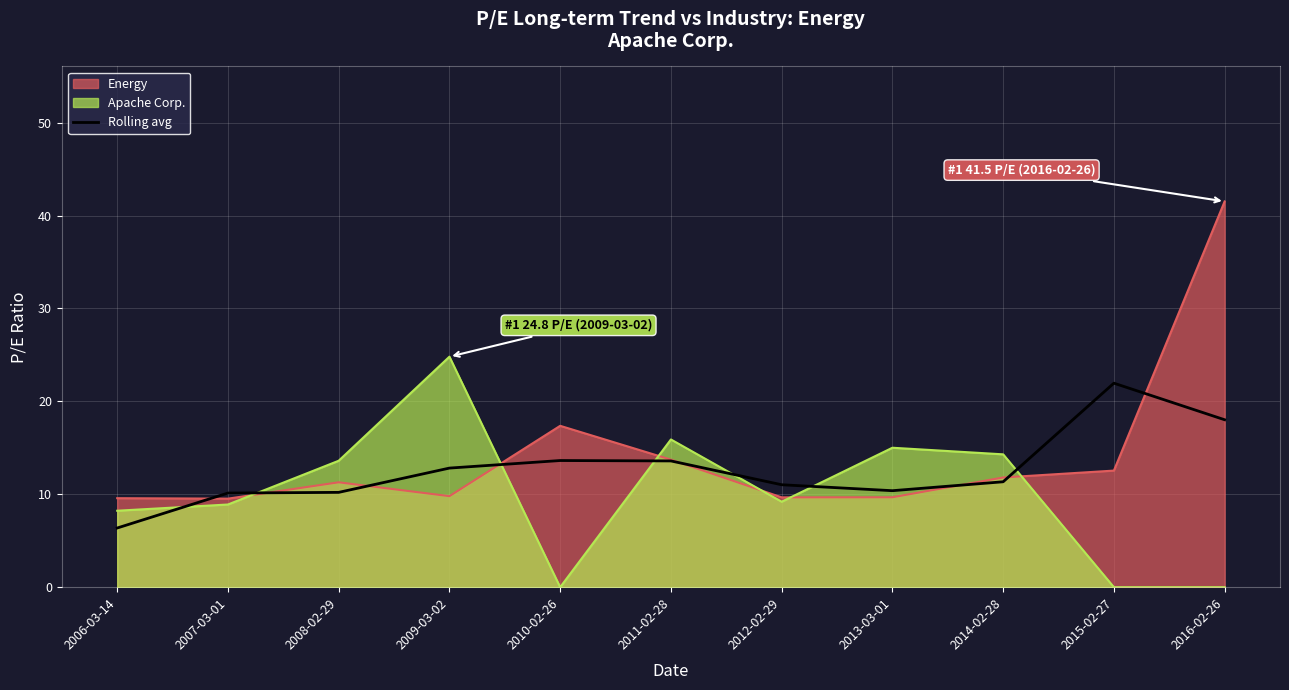

What is the total value across all series at 2010-02-26?

31.0